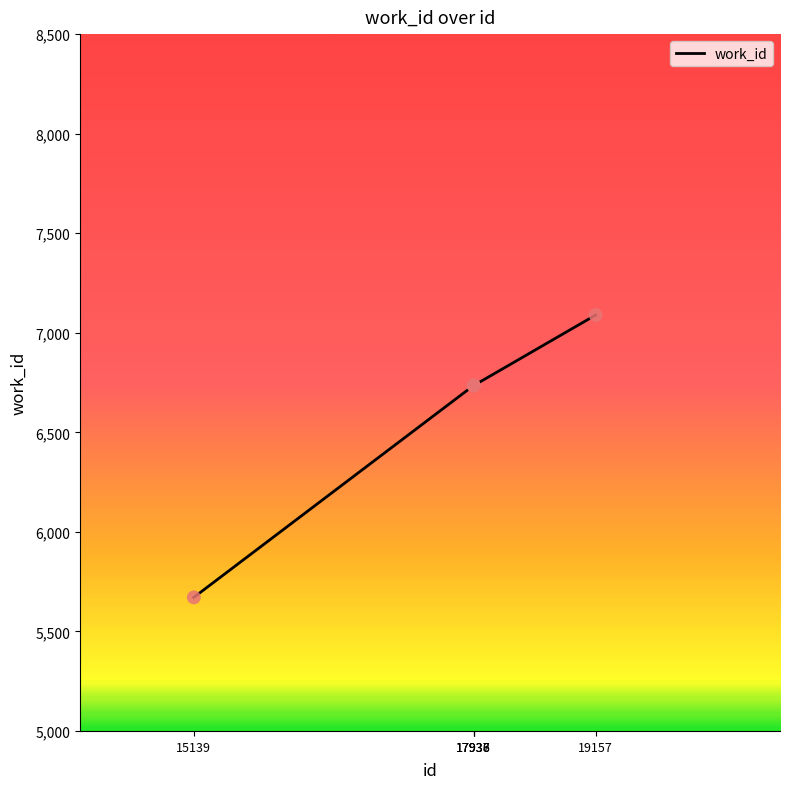

Between 19157 and 17936, which is larger?

19157